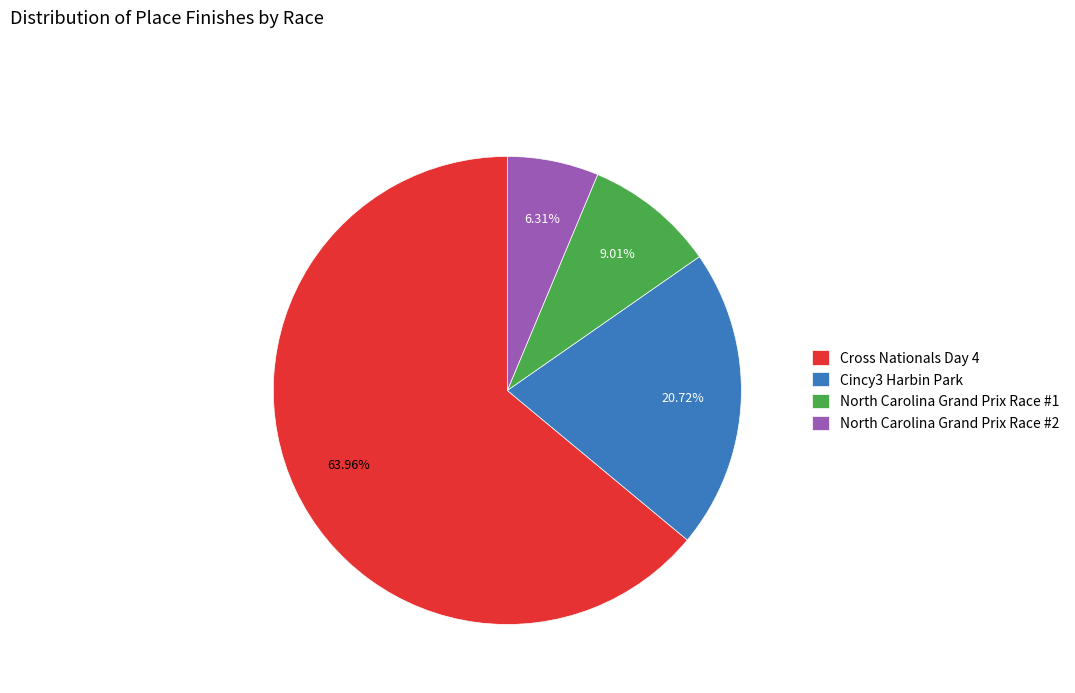

What percentage is the Cincy3 Harbin Park slice, to the nearest percent?

21%